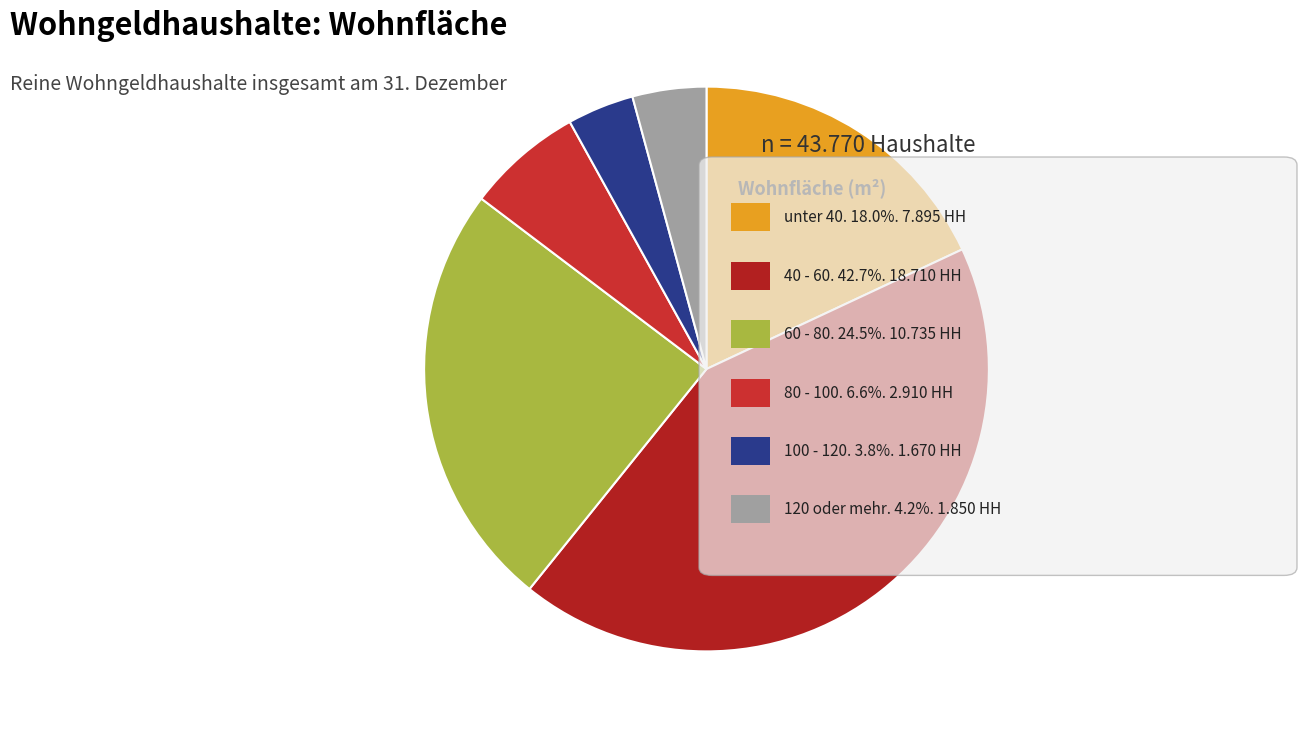

How many segments does this pie chart have?

6